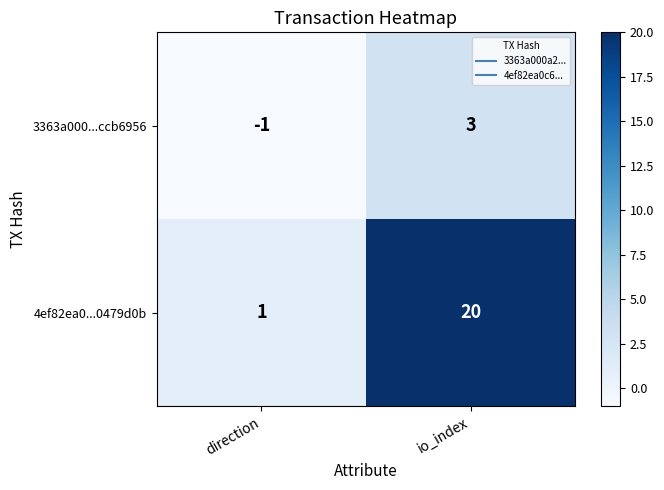

List the series in order of their peak value, lowest first.

3363a000...ccb6956, 4ef82ea0...0479d0b